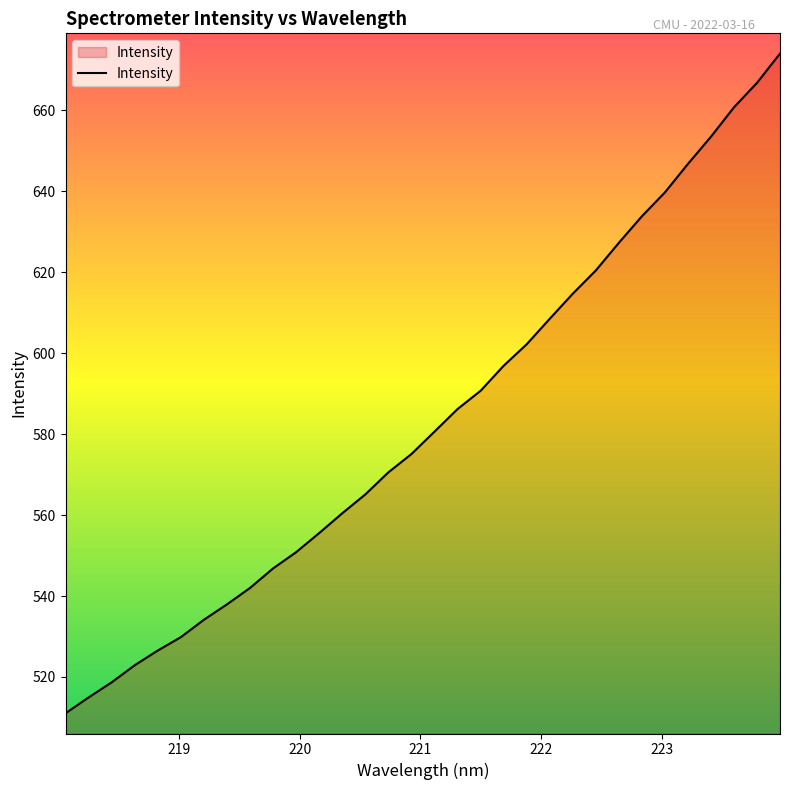

What is the minimum value shown in the chart?

511.0